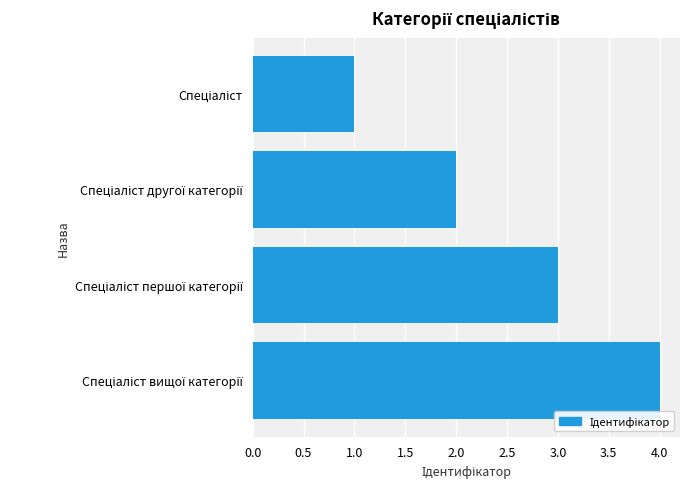

What is the maximum value shown in the chart?

4